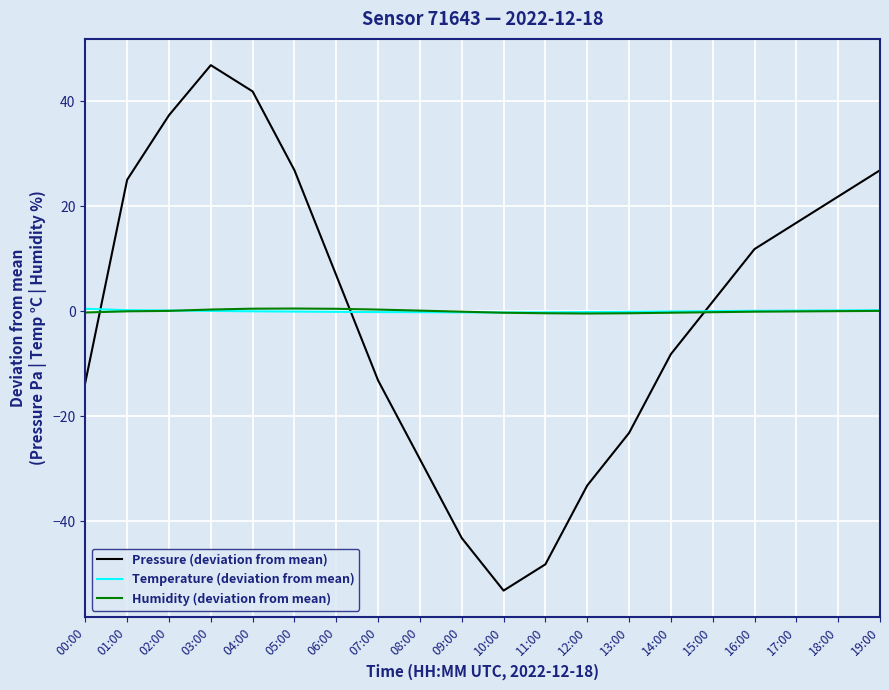

Is the value of Pressure (deviation from mean) at 19:00 greater than the value of Temperature (deviation from mean) at 10:00?

Yes